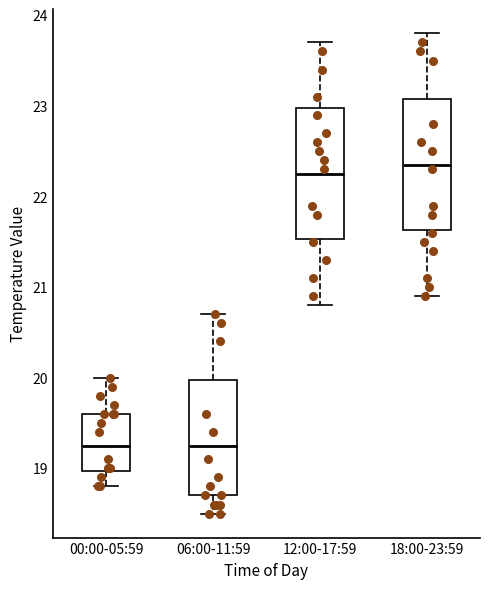

Where is the upper edge of the box for 06:00-11:59 on the y-axis? The values are not printed on the chart, so give them approximately, as read against the axis.

20.0